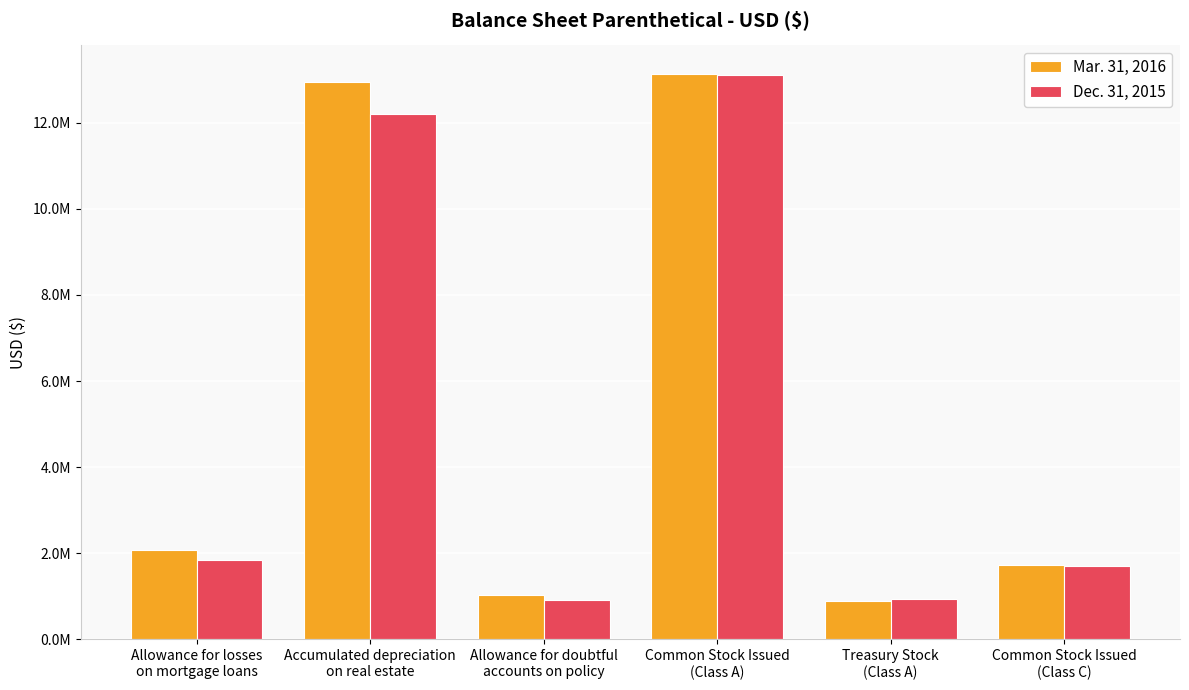

At which label does Dec. 31, 2015 first exceed 1848120?

Accumulated depreciation
on real estate